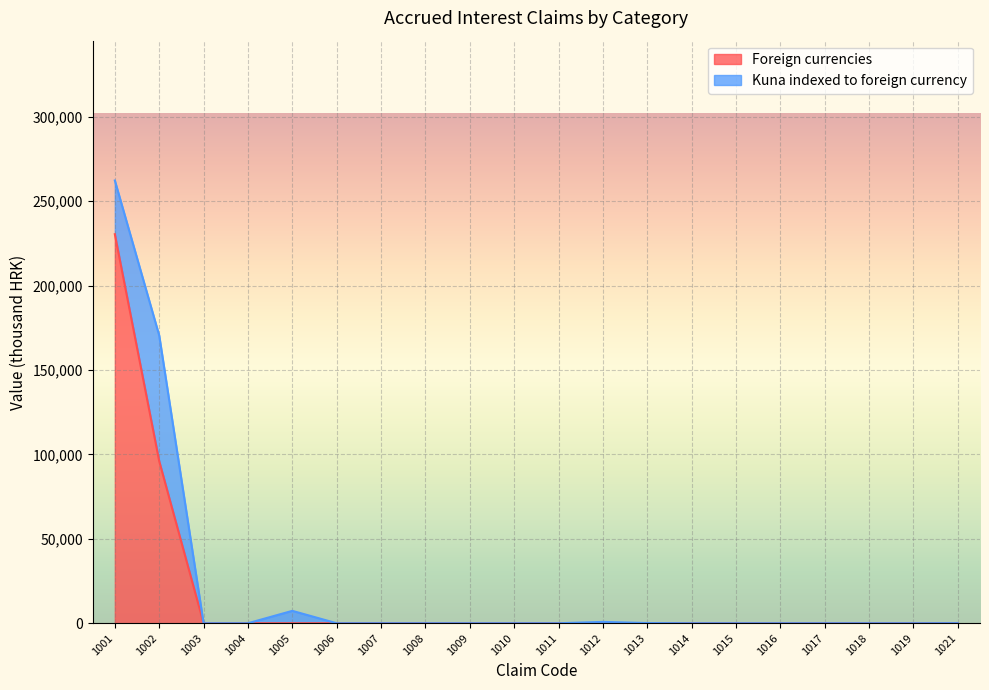

How many values are above zero?

7